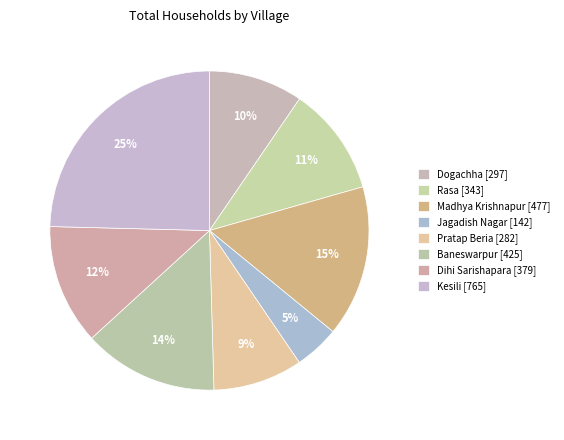

Which category has the smallest portion of the pie?

Jagadish Nagar